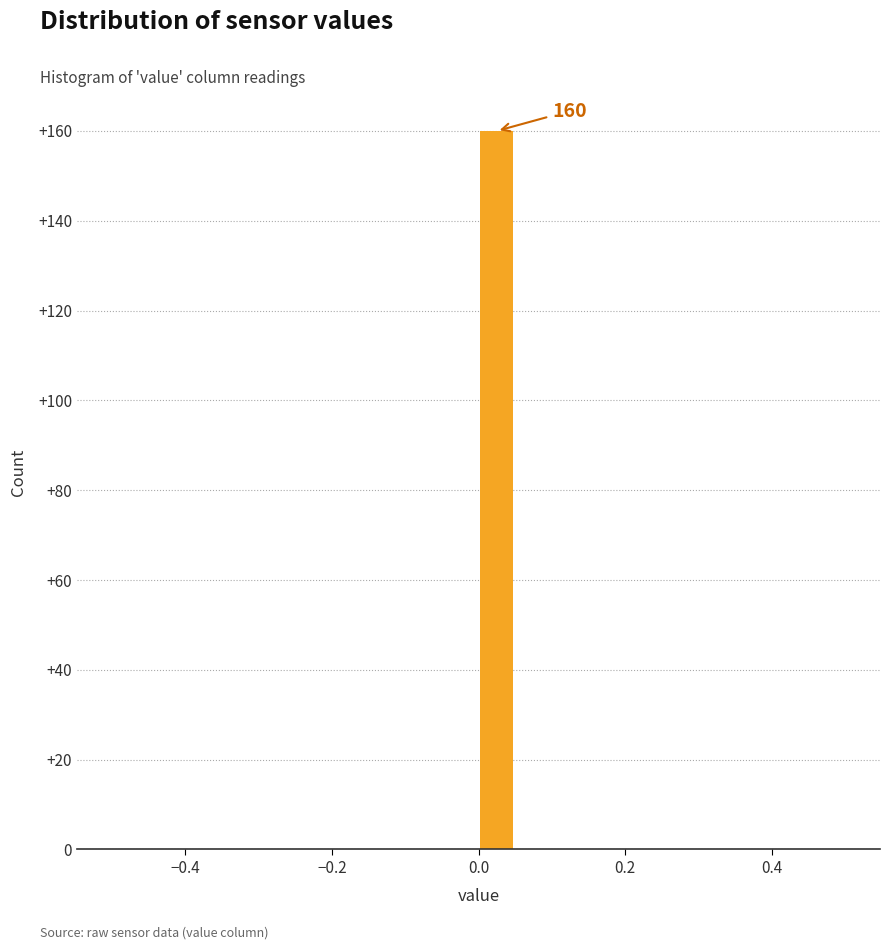

Read against the x-axis, roughly where is the centre of the tallest bar?

0.02